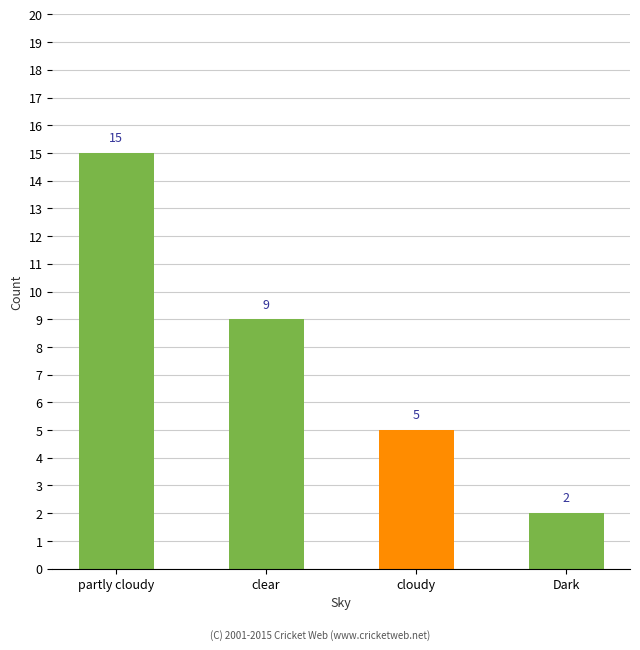

Count the values in the range 5 to 15.

3